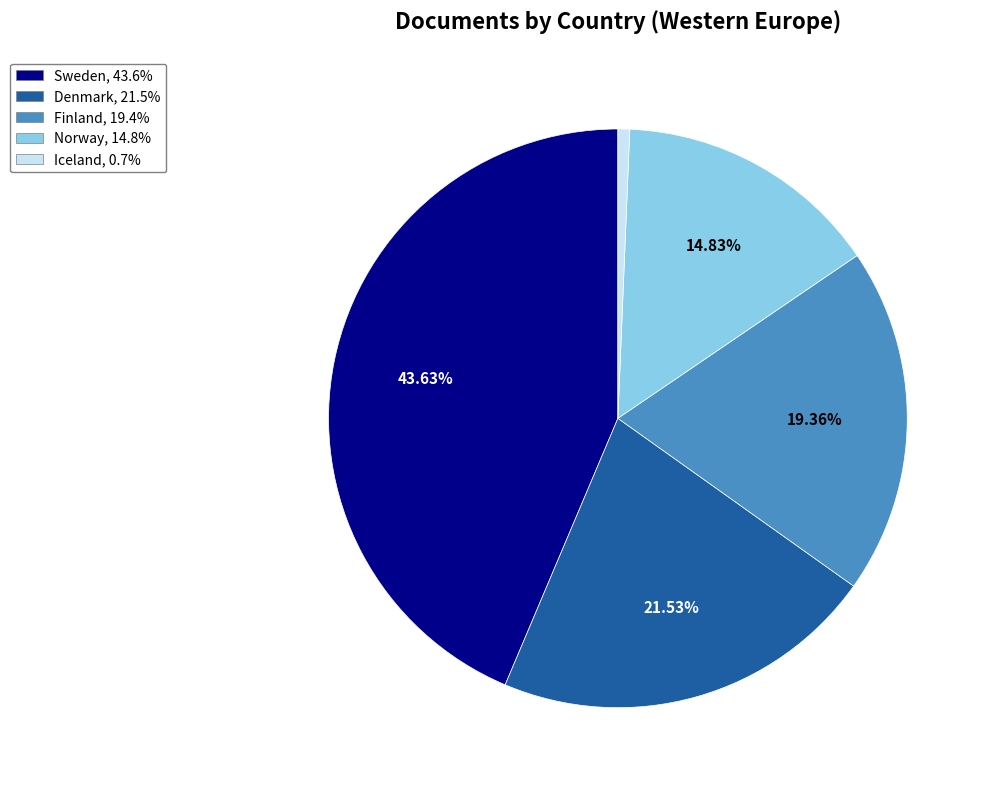

Which slice is the smallest?

Iceland